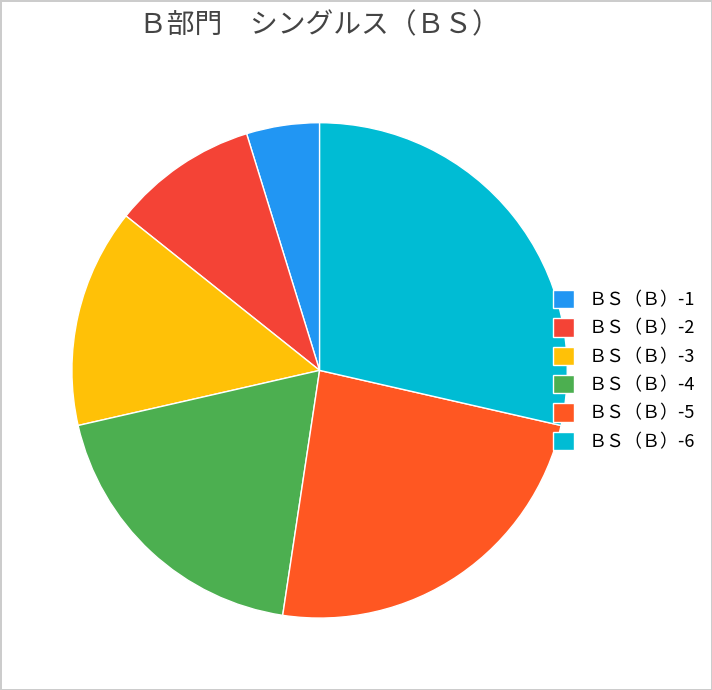

Which category has the smallest portion of the pie?

ＢＳ（Ｂ）-1